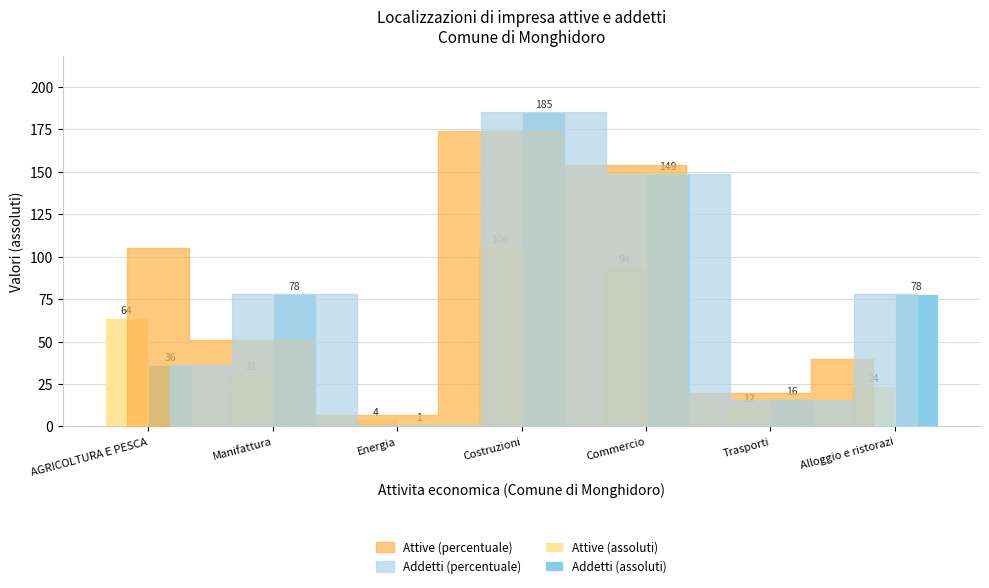

Between Energia and Trasporti, which series saw the biggest shift?

Addetti (assoluti)